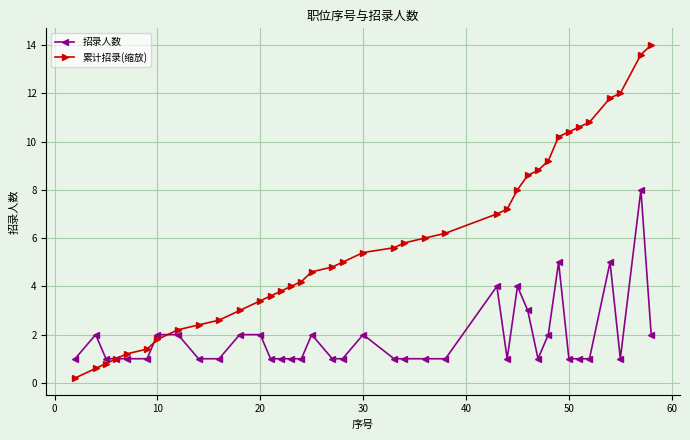

Which series has the widest spread of values?

累计招录(缩放)